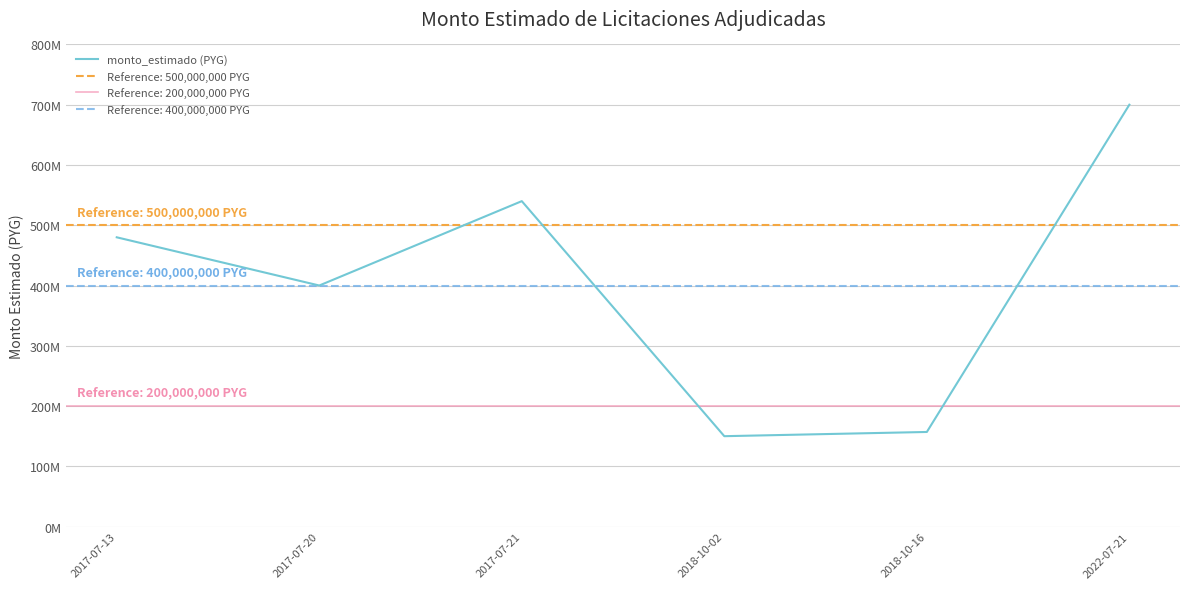

How many data points are less than 480000000?

3